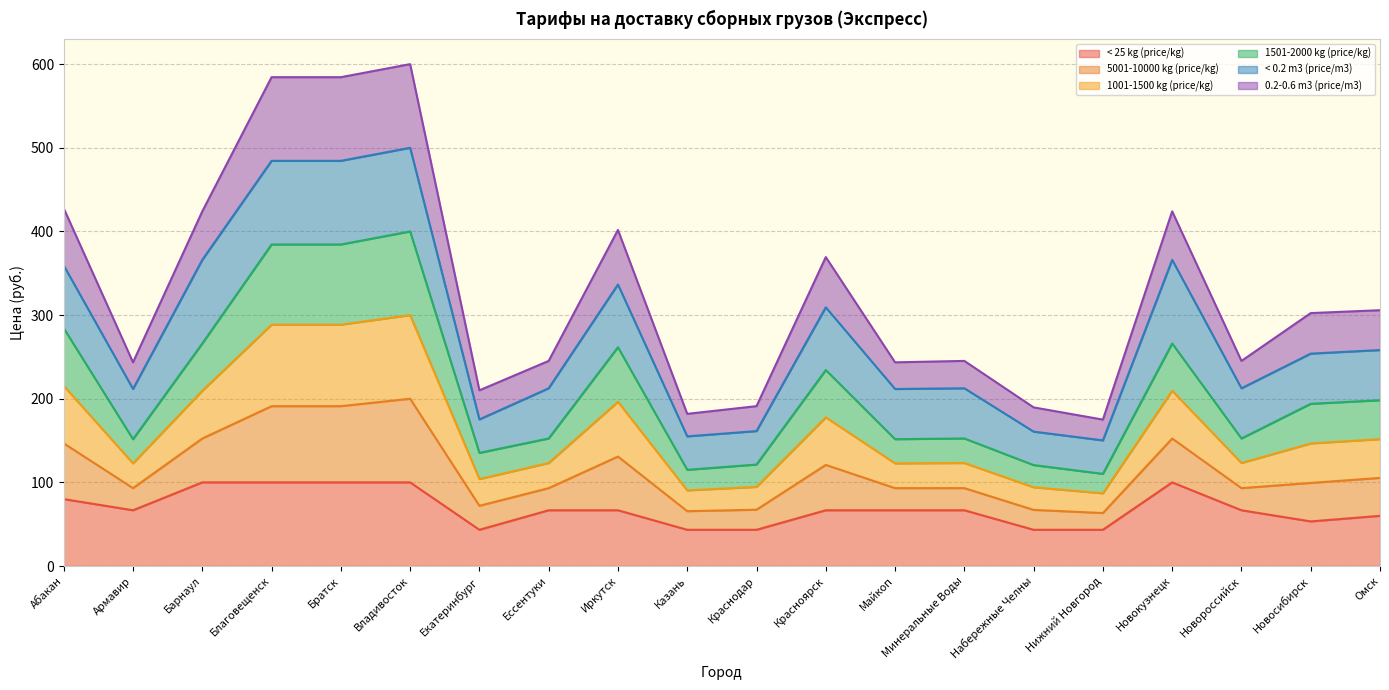

What position from the right is Иркутск?

12